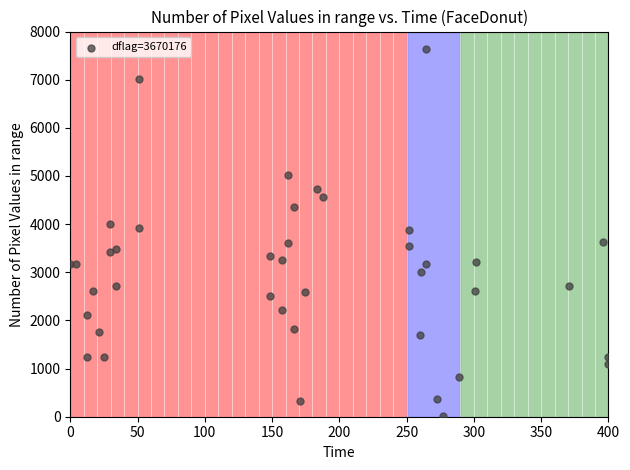

What is the range of Y values (max minus min)?

7614.6